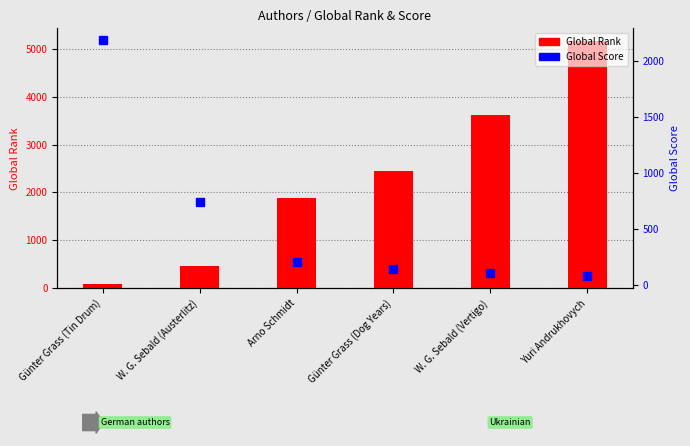

What position from the left is Yuri Andrukhovych?

6